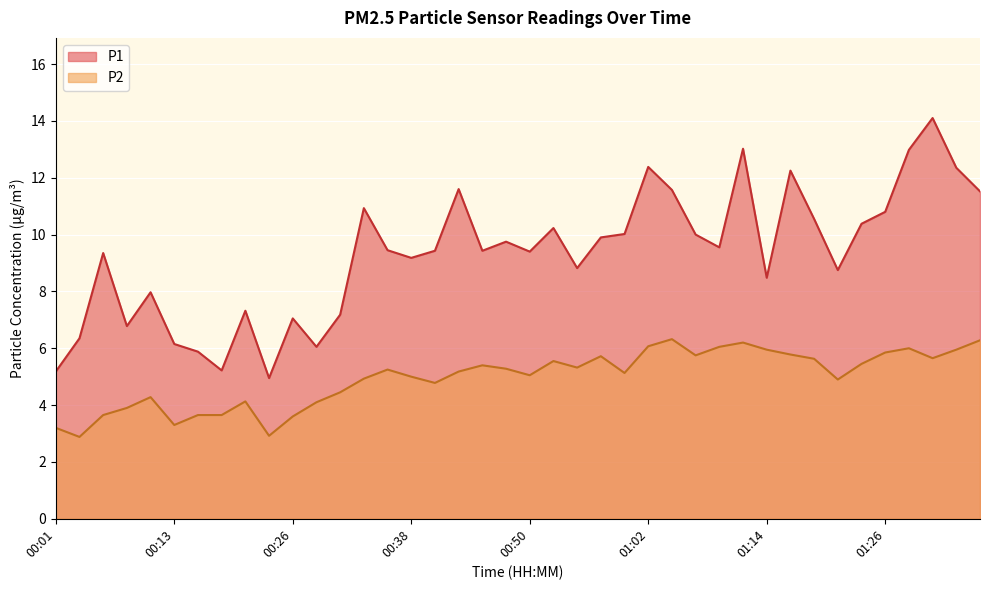

Reading right to left, transcribe all the data shown in this chart.

P1: 11.5	12.3	14.1	13.0	10.8	10.4	8.8	10.6	12.2	8.5	13.0	9.6	10.0	11.6	12.4	10.0	9.9	8.8	10.2	9.4	9.8	9.4	11.6	9.4	9.2	9.4	10.9	7.2	6.0	7.0	5.0	7.3	5.2	5.9	6.2	8.0	6.8	9.3	6.3	5.2
P2: 6.3	6.0	5.7	6.0	5.8	5.5	4.9	5.6	5.8	6.0	6.2	6.0	5.8	6.3	6.1	5.1	5.7	5.3	5.5	5.0	5.3	5.4	5.2	4.8	5.0	5.2	4.9	4.5	4.1	3.6	2.9	4.1	3.6	3.6	3.3	4.3	3.9	3.6	2.9	3.2